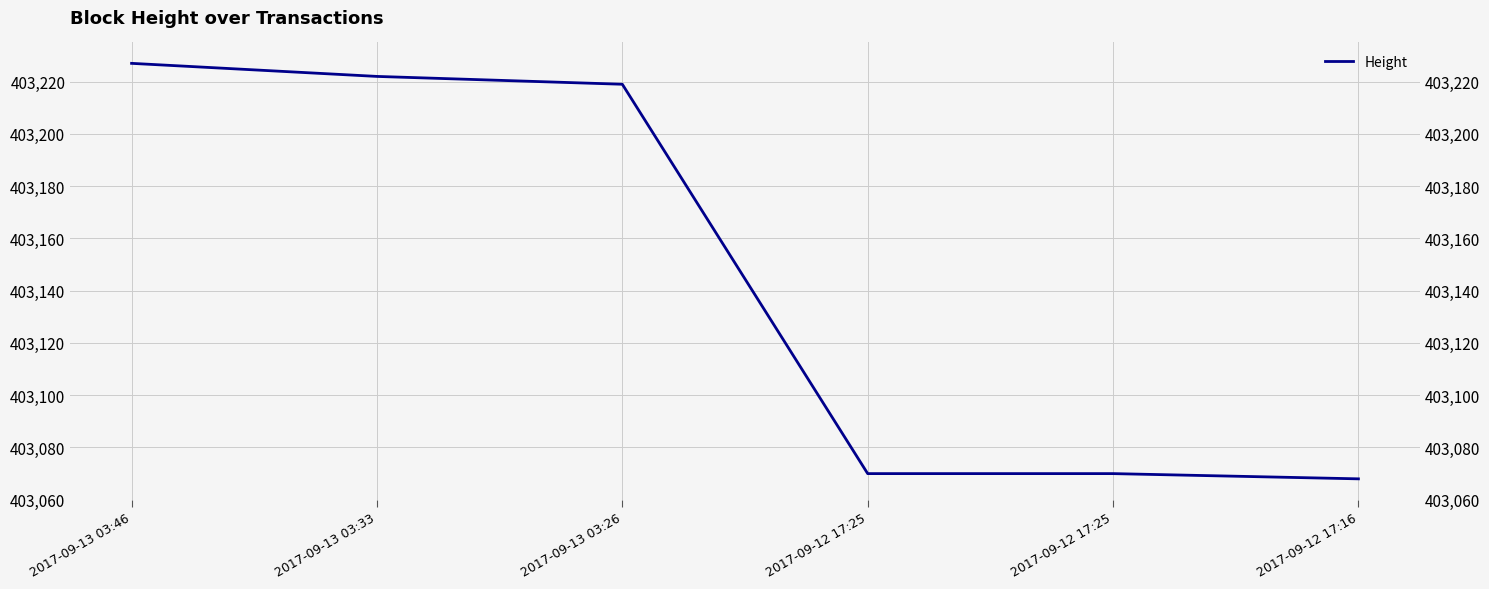

Rank the categories by value from highest to lowest.

2017-09-13 03:46, 2017-09-13 03:33, 2017-09-13 03:26, 2017-09-12 17:25, 2017-09-12 17:25, 2017-09-12 17:16